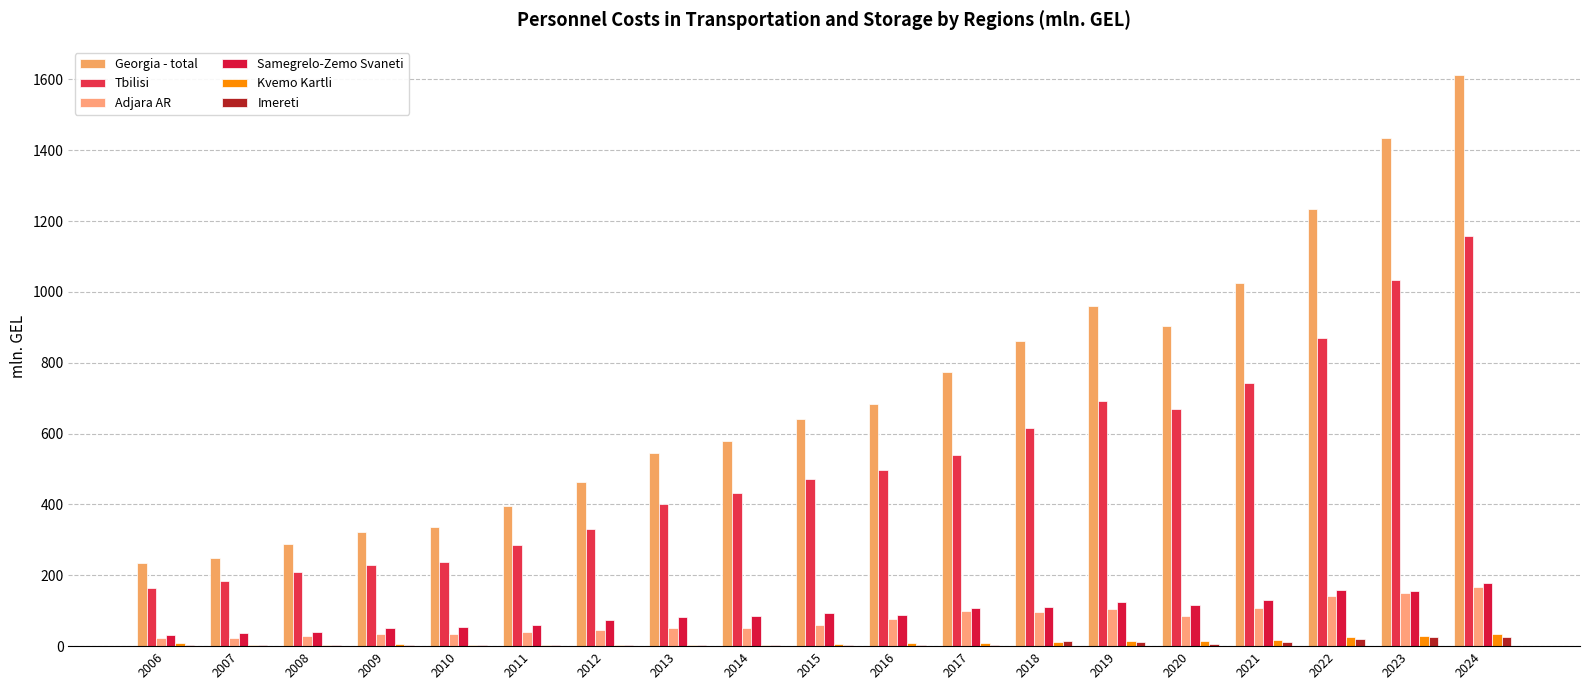

How many categories are shown in the chart?

19